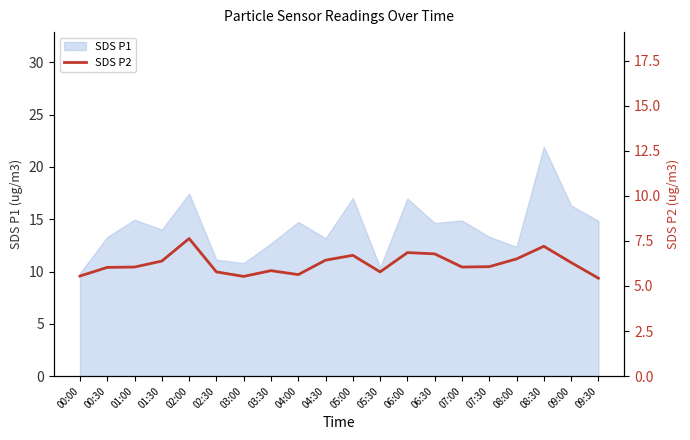

What is the smallest value displayed?

5.4